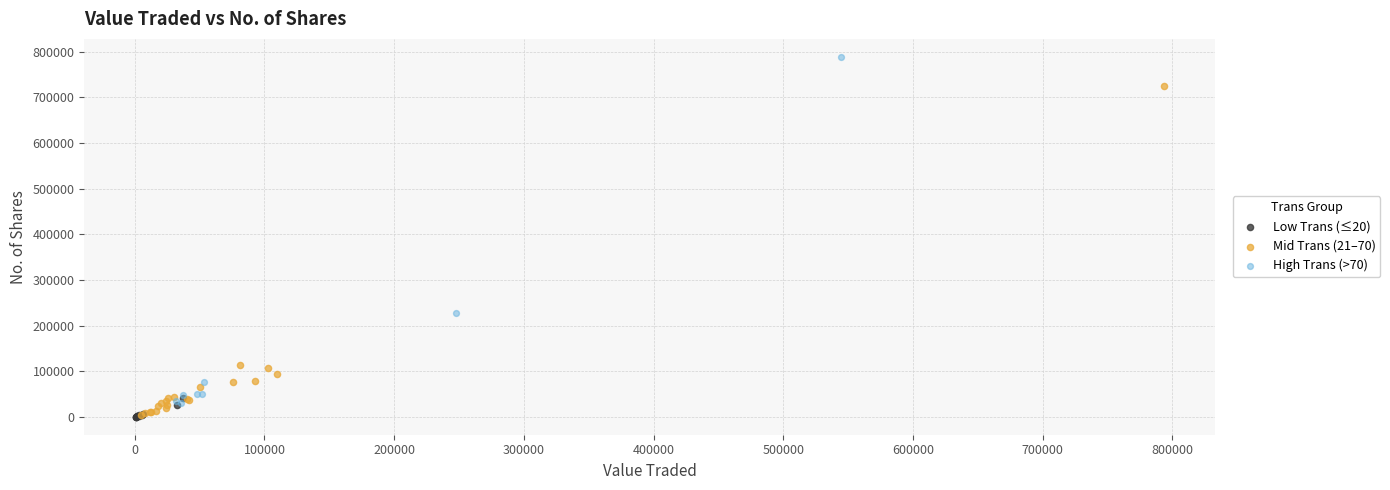

Which series contains the highest Y value?

High Trans (>70)